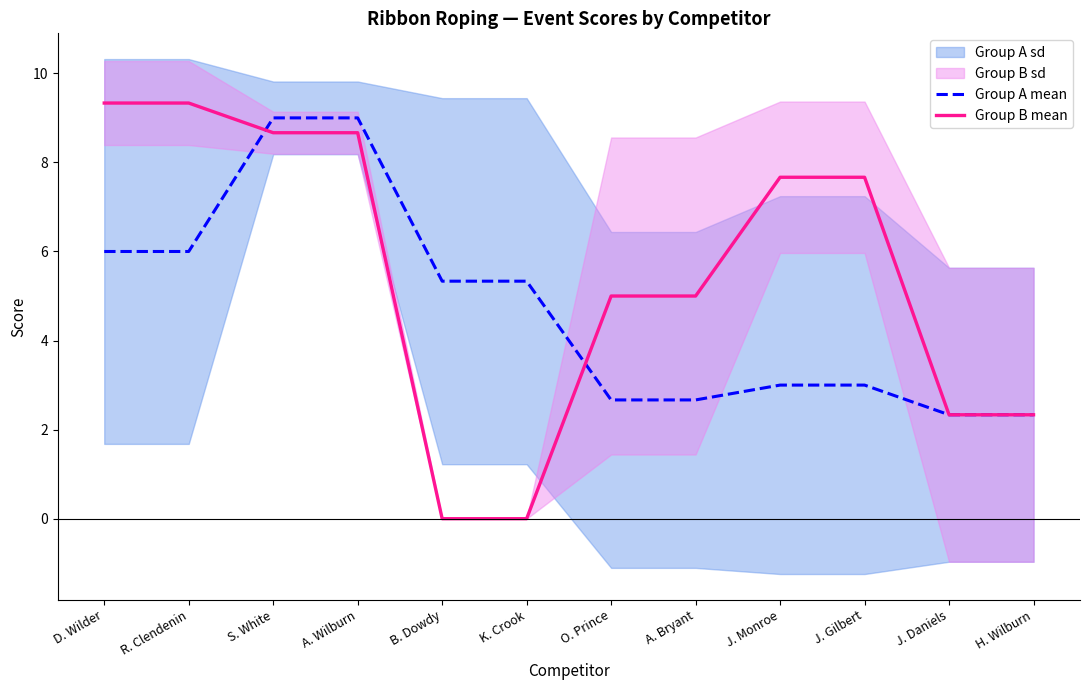

After their last crossing, which series has the higher values: Group A mean or Group B mean?

Group B mean